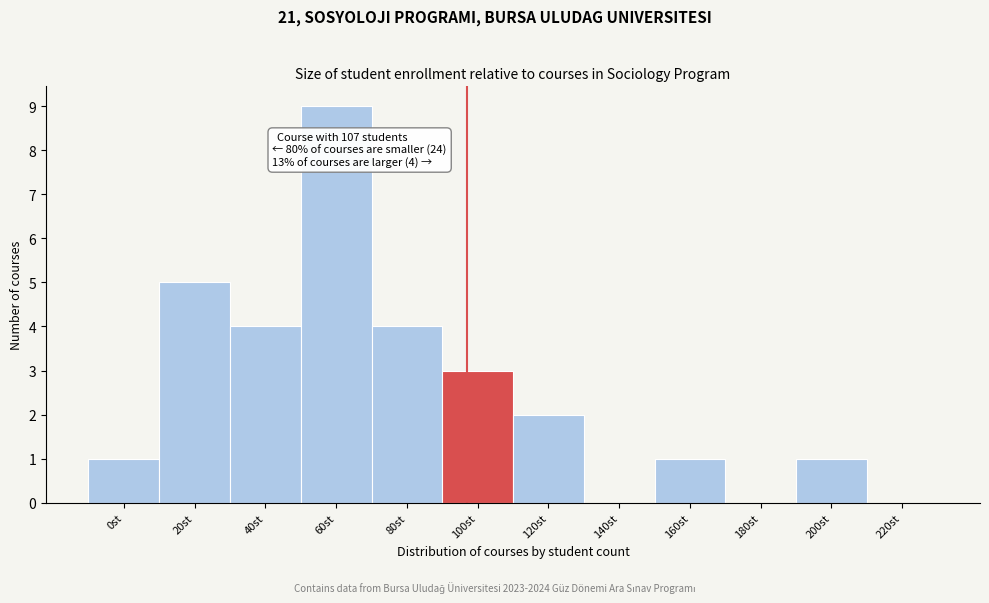

Reading left to right, extract all data points from this chart.

0st=1	20st=5	40st=4	60st=9	80st=4	100st=3	120st=2	140st=0	160st=1	180st=0	200st=1	220st=0